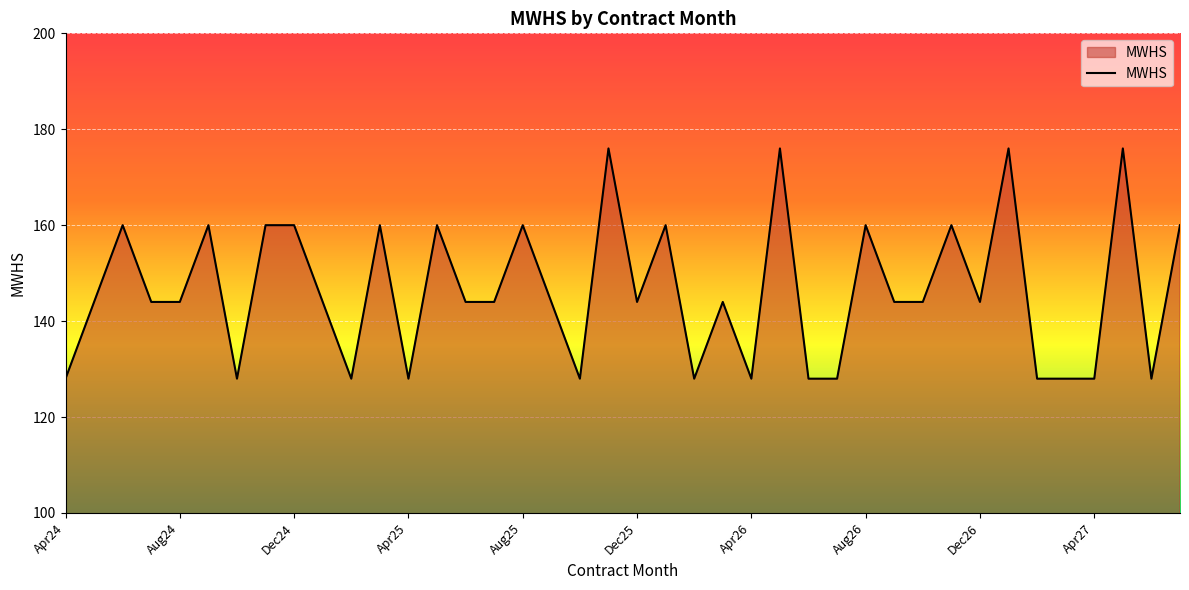

What is the smallest value displayed?

128